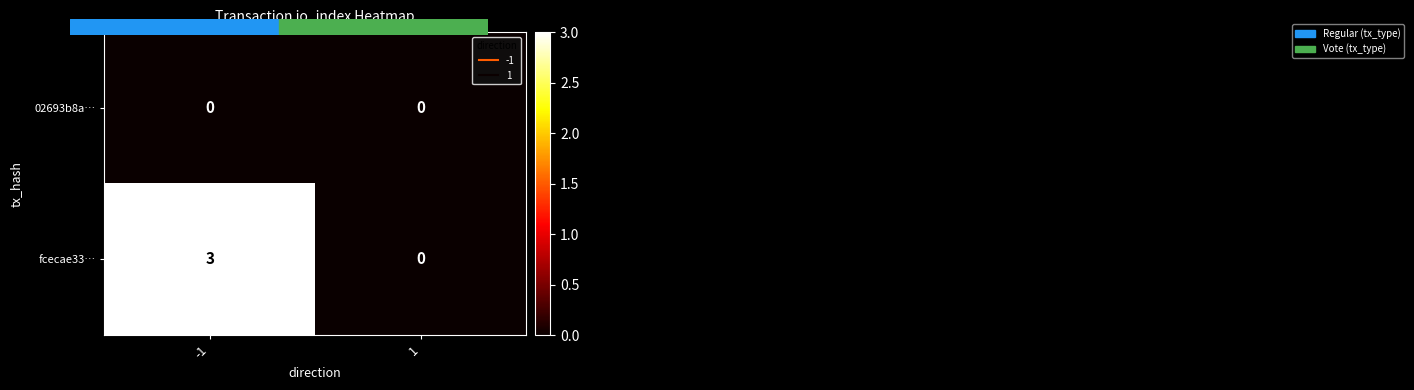

Which series has the largest total across all categories?

fcecae33…